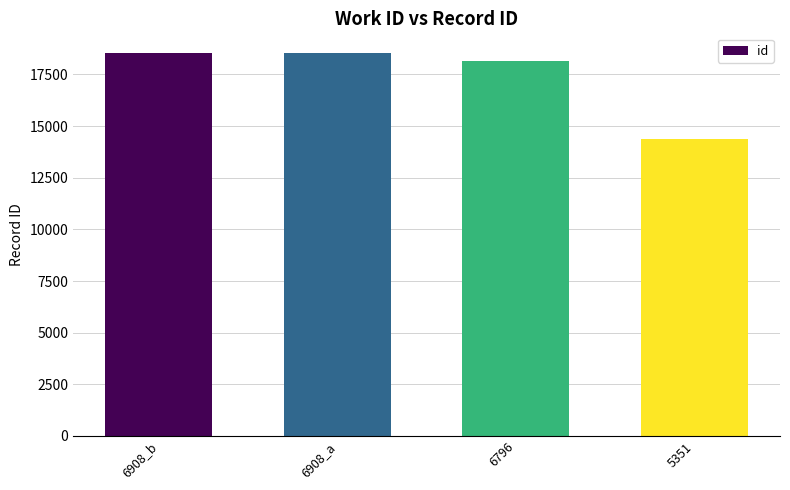

How many series are shown in this chart?

1